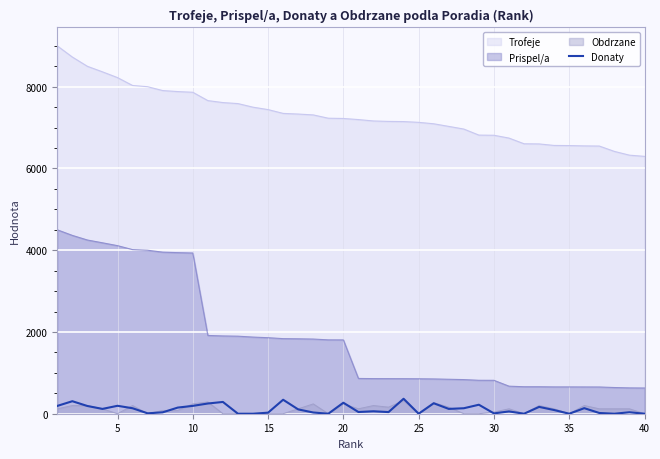

Which series has the largest range (max minus min)?

Prispel/a